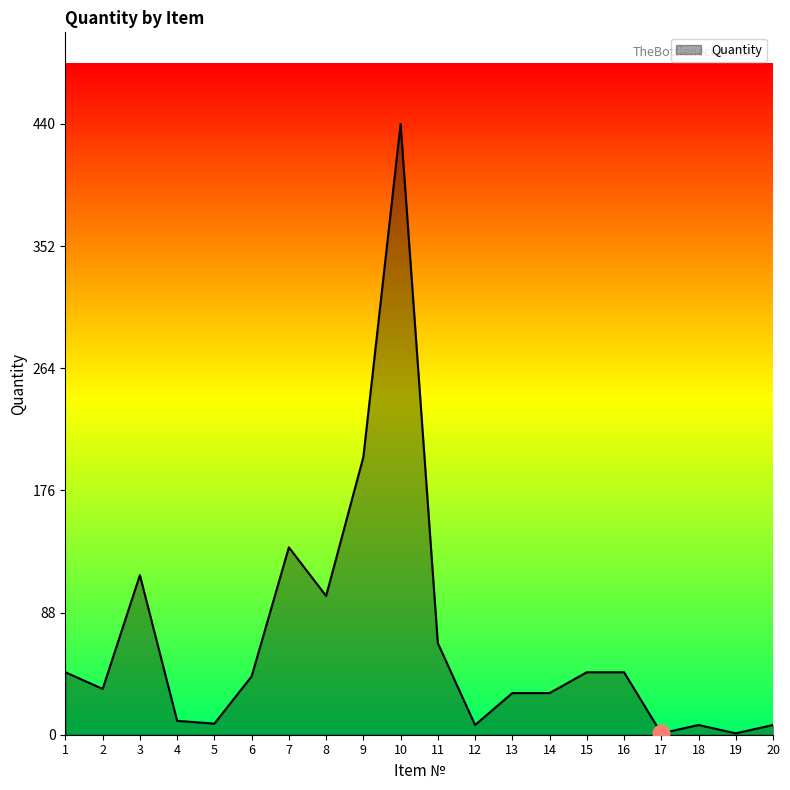

True or false: the data shows 54 at 13.

False